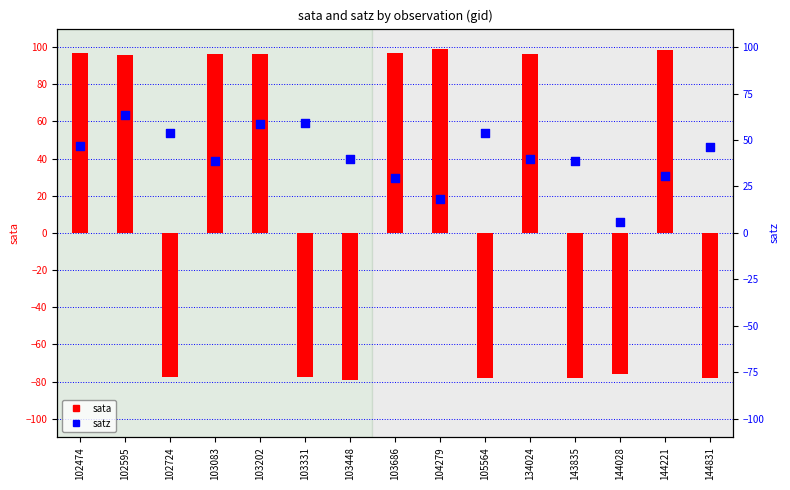

At how many categories does at least one series exceed 40?

12